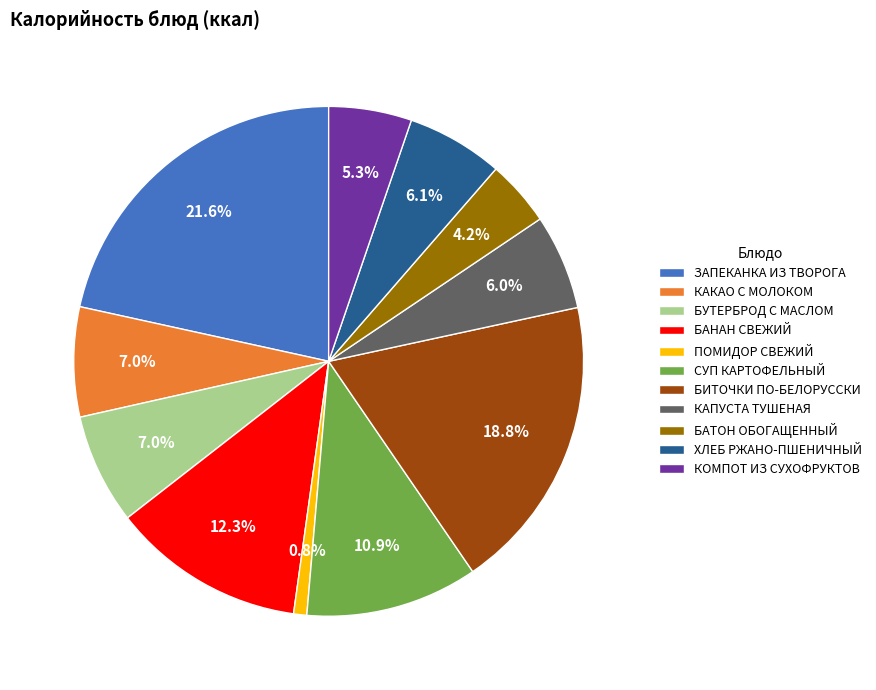

What is the ratio of the value at ХЛЕБ РЖАНО-ПШЕНИЧНЫЙ to the value at ЗАПЕКАНКА ИЗ ТВОРОГА?

0.3